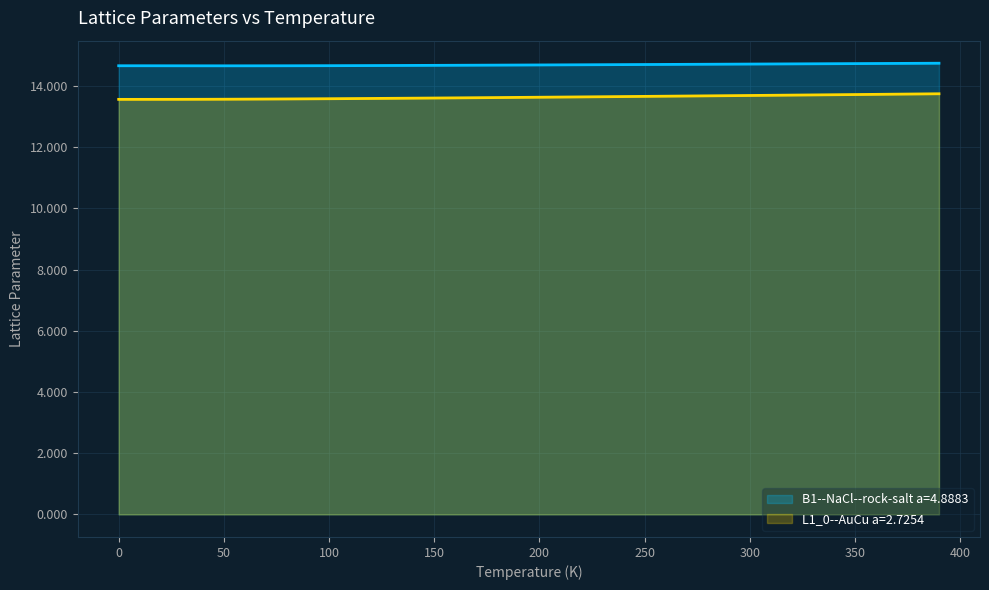

Reading left to right, what are all the values shown in this chart?

B1--NaCl--rock-salt a=4.8883: 0=14.7	10=14.7	20=14.7	30=14.7	40=14.7	50=14.7	60=14.7	70=14.7	80=14.7	90=14.7	100=14.7	110=14.7	120=14.7	130=14.7	140=14.7	150=14.7	160=14.7	170=14.7	180=14.7	190=14.7	200=14.7	210=14.7	220=14.7	230=14.7	240=14.7	250=14.7	260=14.7	270=14.7	280=14.7	290=14.7	300=14.7	310=14.7	320=14.7	330=14.7	340=14.7	350=14.7	360=14.7	370=14.7	380=14.7	390=14.7
L1_0--AuCu a=2.7254: 0=13.6	10=13.6	20=13.6	30=13.6	40=13.6	50=13.6	60=13.6	70=13.6	80=13.6	90=13.6	100=13.6	110=13.6	120=13.6	130=13.6	140=13.6	150=13.6	160=13.6	170=13.6	180=13.6	190=13.6	200=13.6	210=13.6	220=13.6	230=13.6	240=13.7	250=13.7	260=13.7	270=13.7	280=13.7	290=13.7	300=13.7	310=13.7	320=13.7	330=13.7	340=13.7	350=13.7	360=13.7	370=13.7	380=13.7	390=13.7